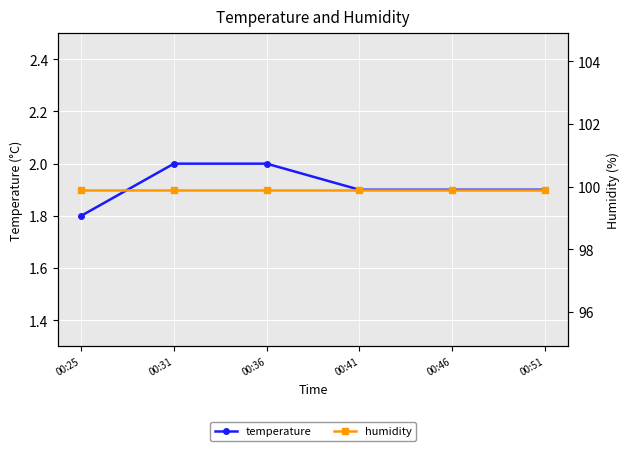

True or false: humidity and temperature cross at least once.

False